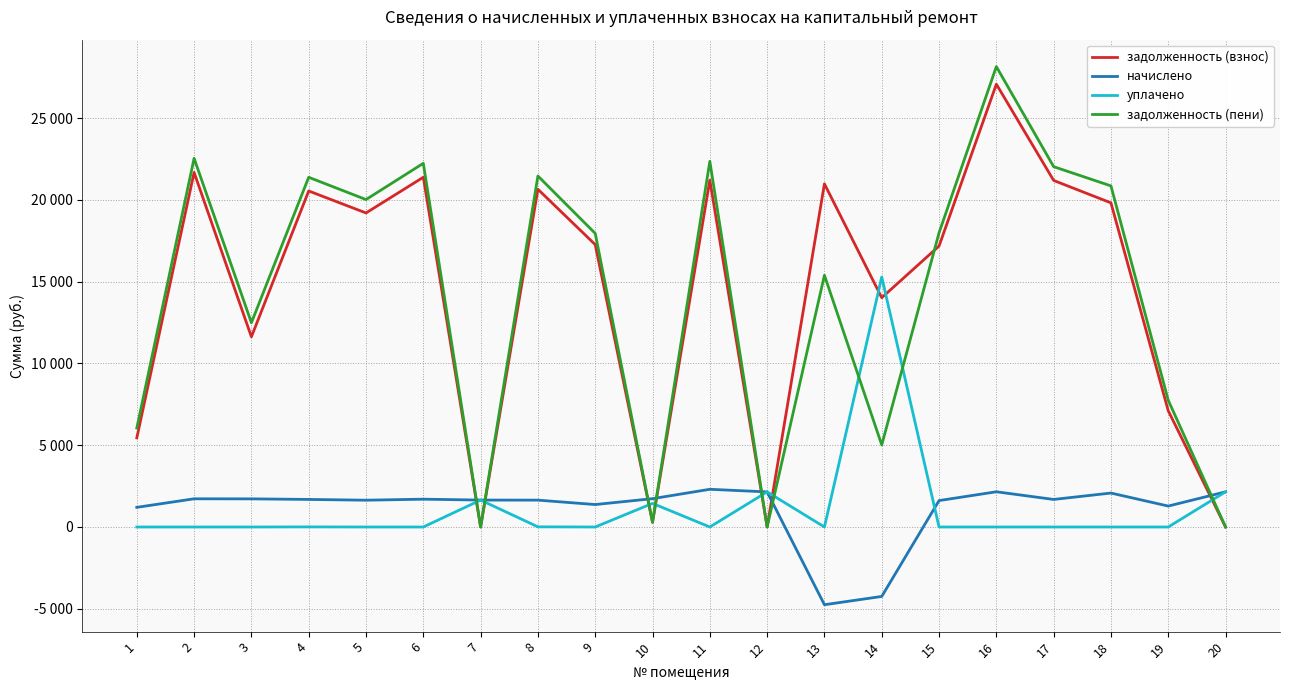

Is this an area chart (filled region under the line)?

No